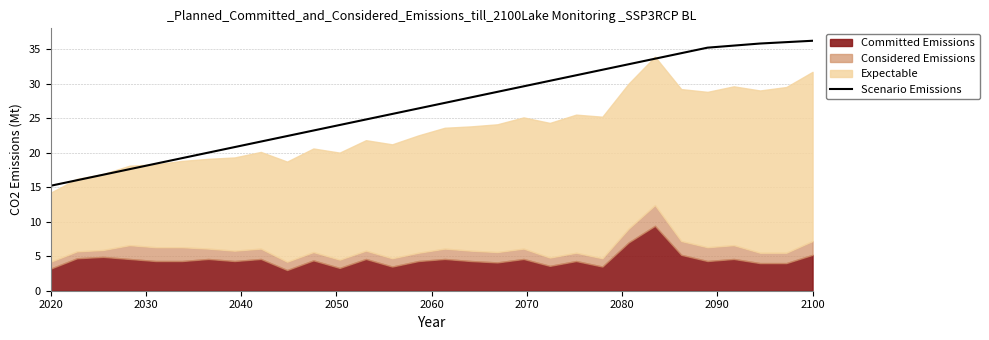

Does the chart have visible grid lines?

Yes